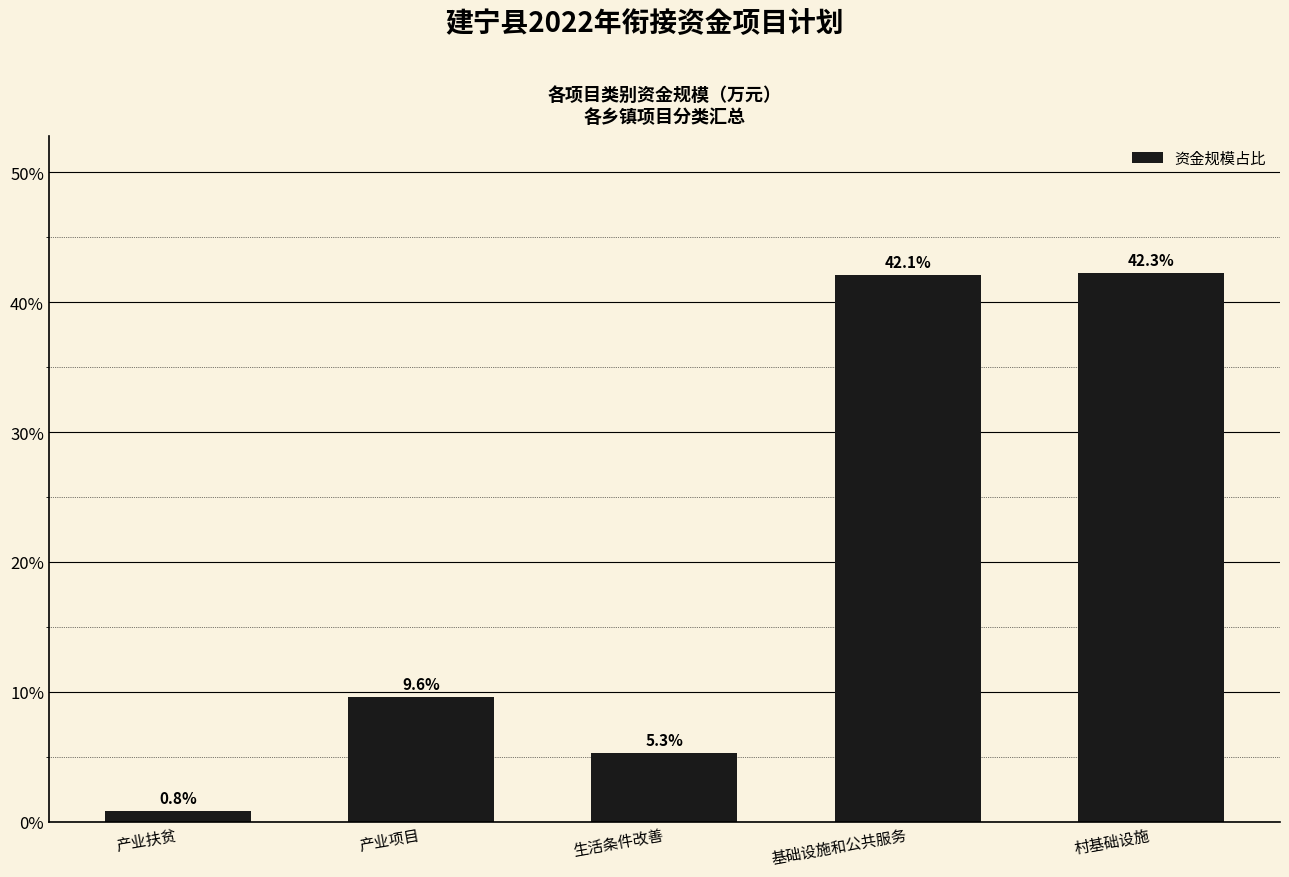

Are the bars horizontal?

No